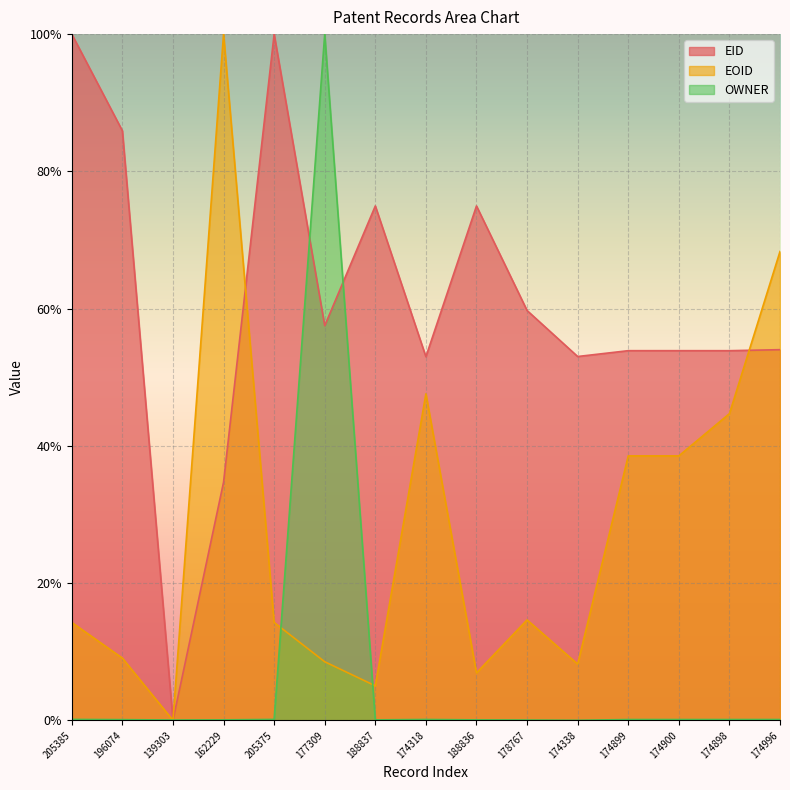

What is the label of the 15th point from the right?

205385